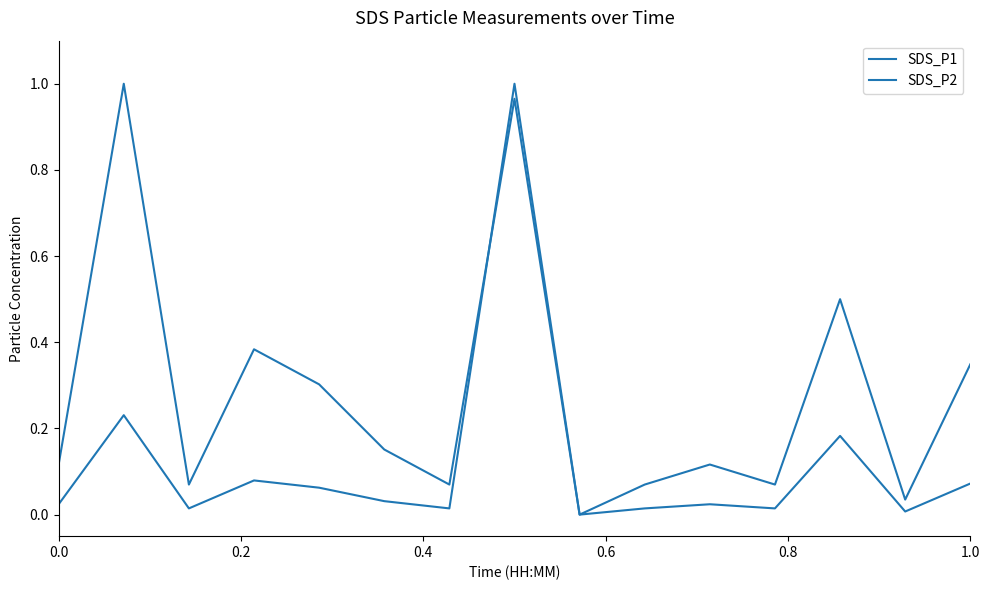

Which series has the largest total across all categories?

SDS_P2